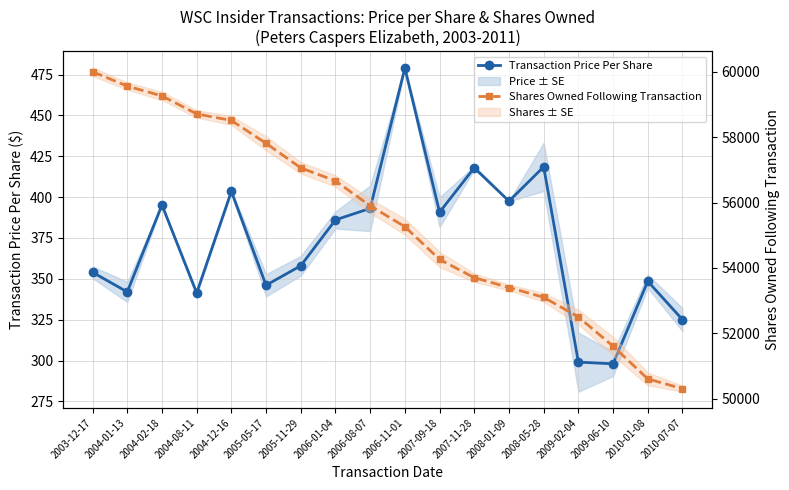

What position from the left is 2006-11-01?

10